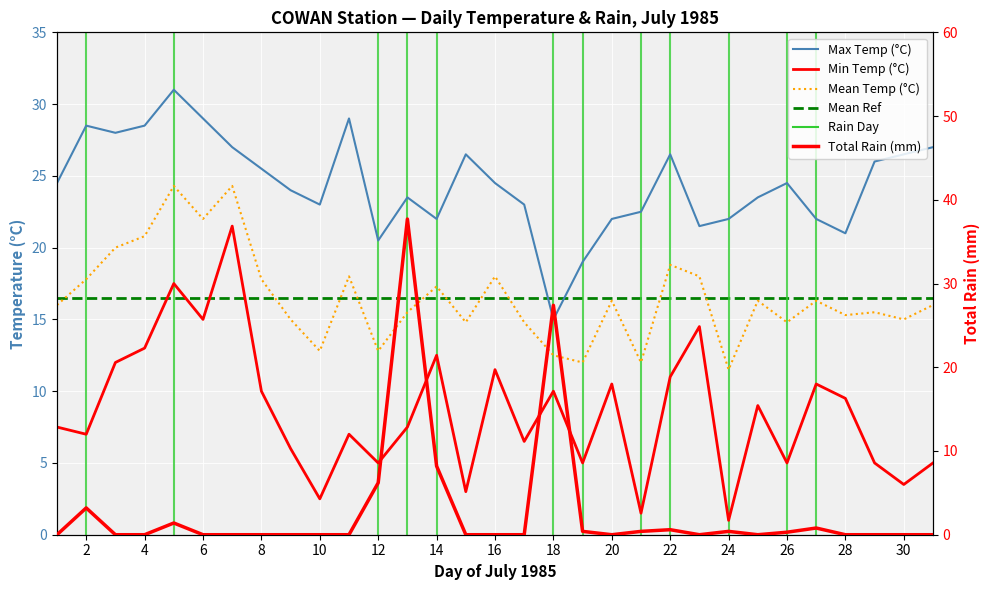

List the series in order of their peak value, lowest first.

Min Temp (°C), Mean Temp (°C), Max Temp (°C), Total Rain (mm)